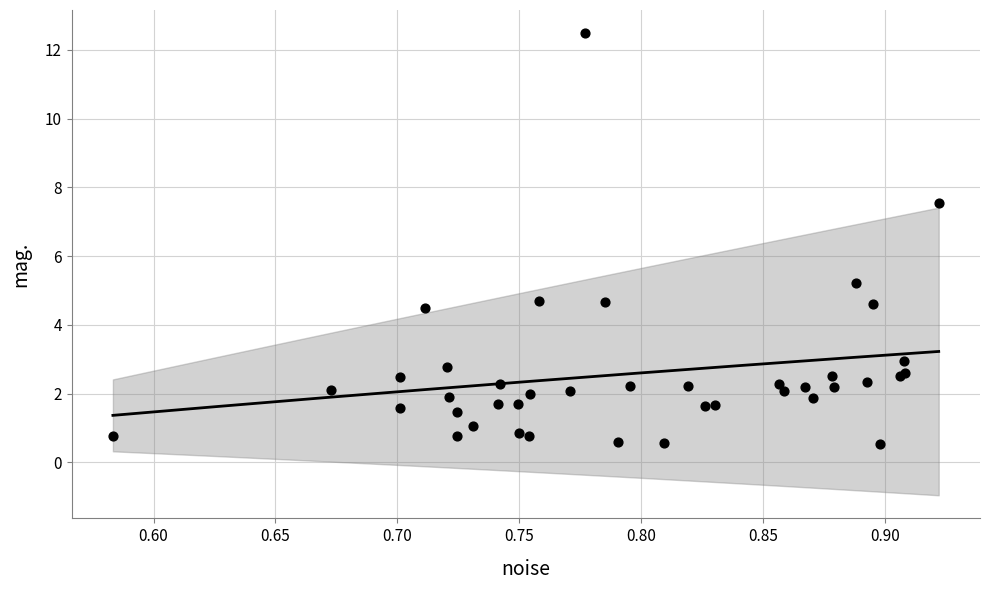

What Y value in the scatter plot is closest to 6?

5.2